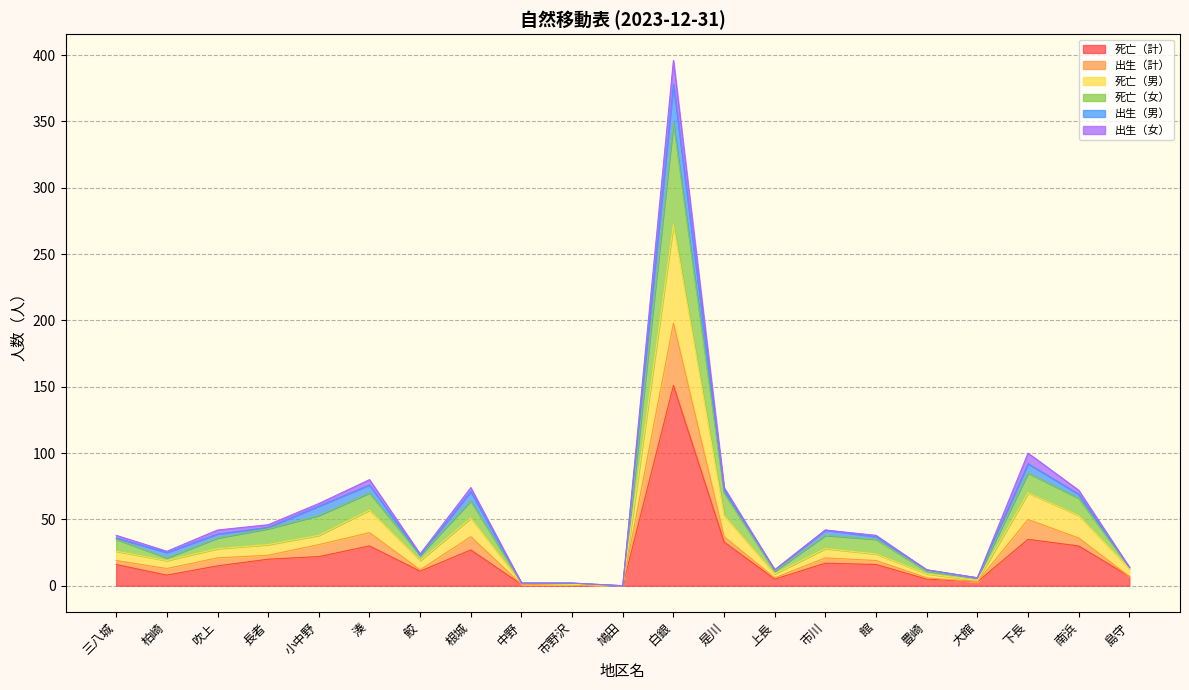

True or false: 出生（計） and 出生（女） cross at least once.

False